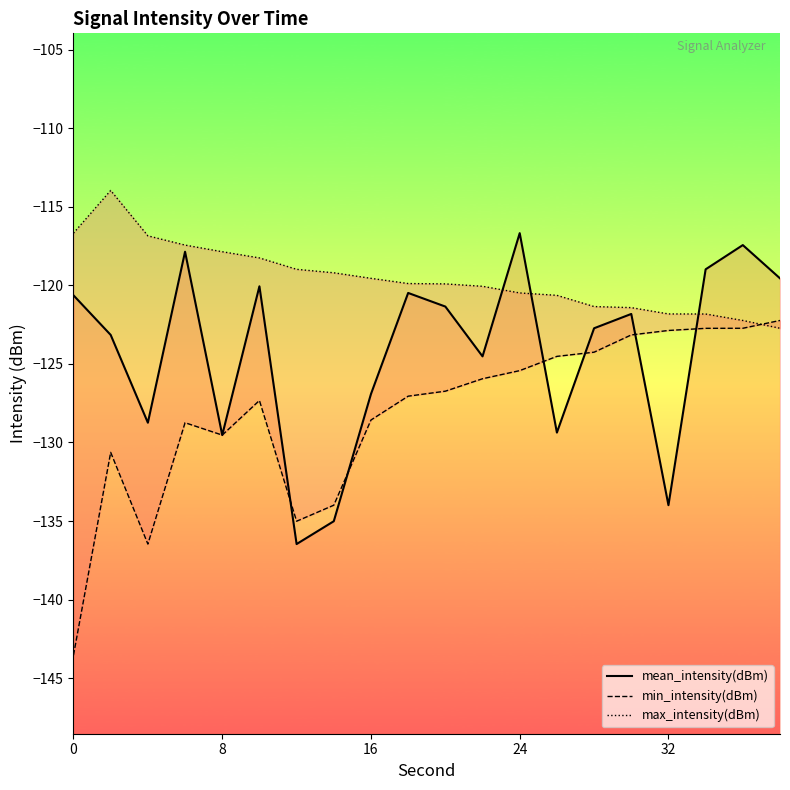

Is this an area chart (filled region under the line)?

No